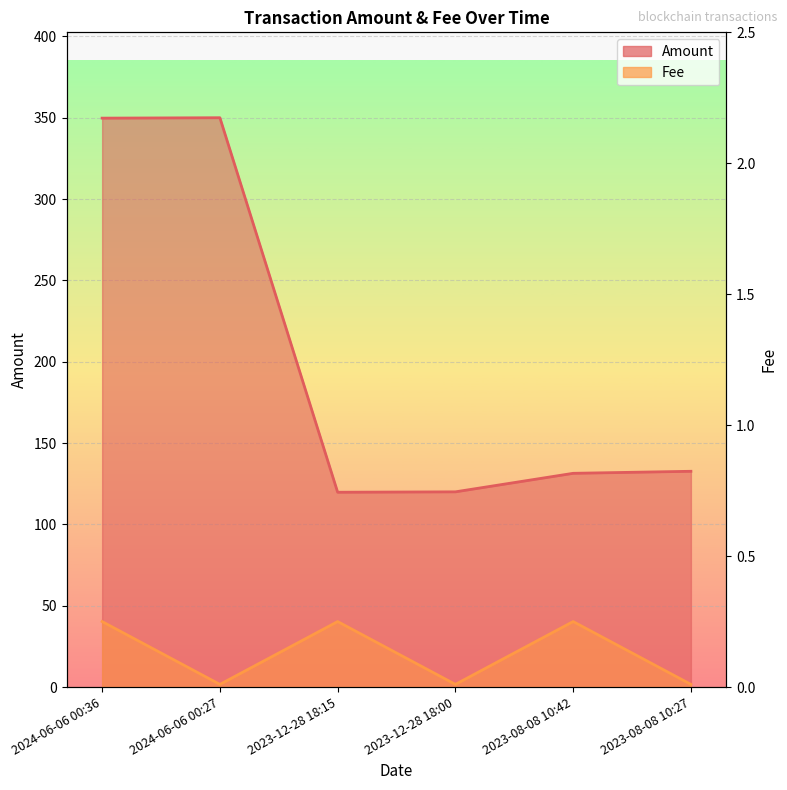

True or false: Fee and Amount intersect in this chart.

False